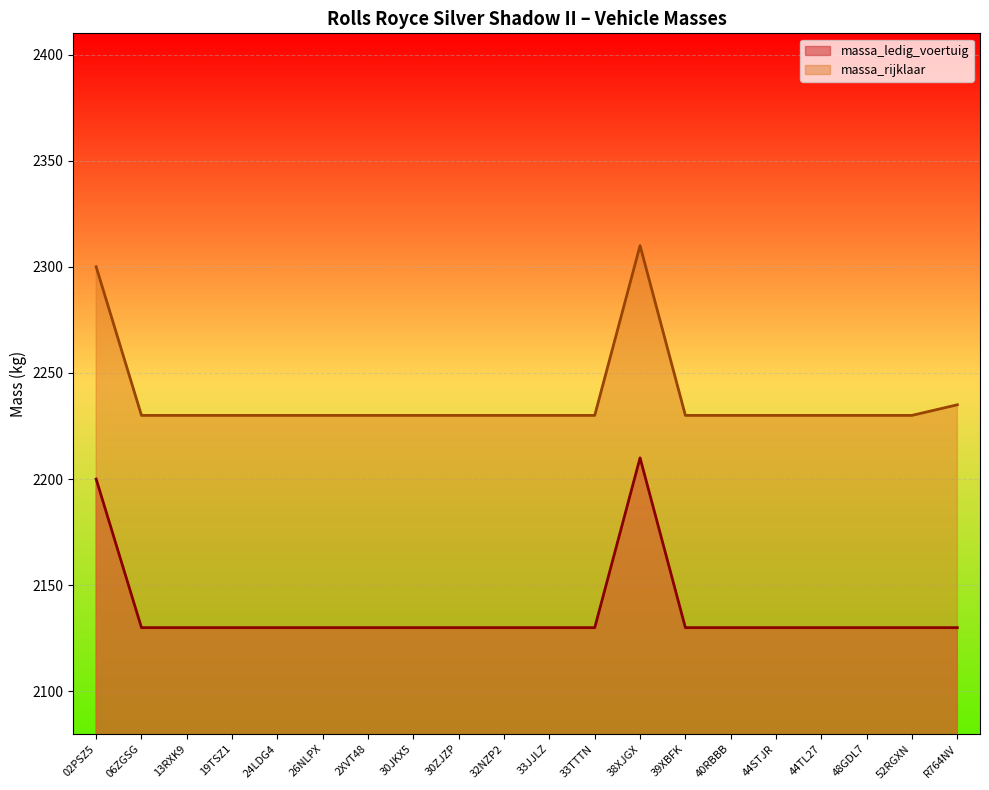

Rank the series by their maximum value, from lowest to highest.

massa_ledig_voertuig, massa_rijklaar